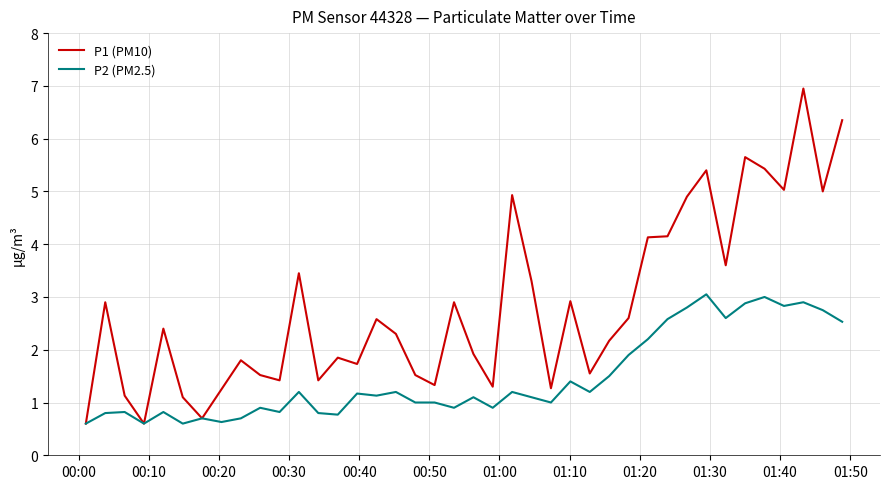

Which series has the largest total across all categories?

P1 (PM10)